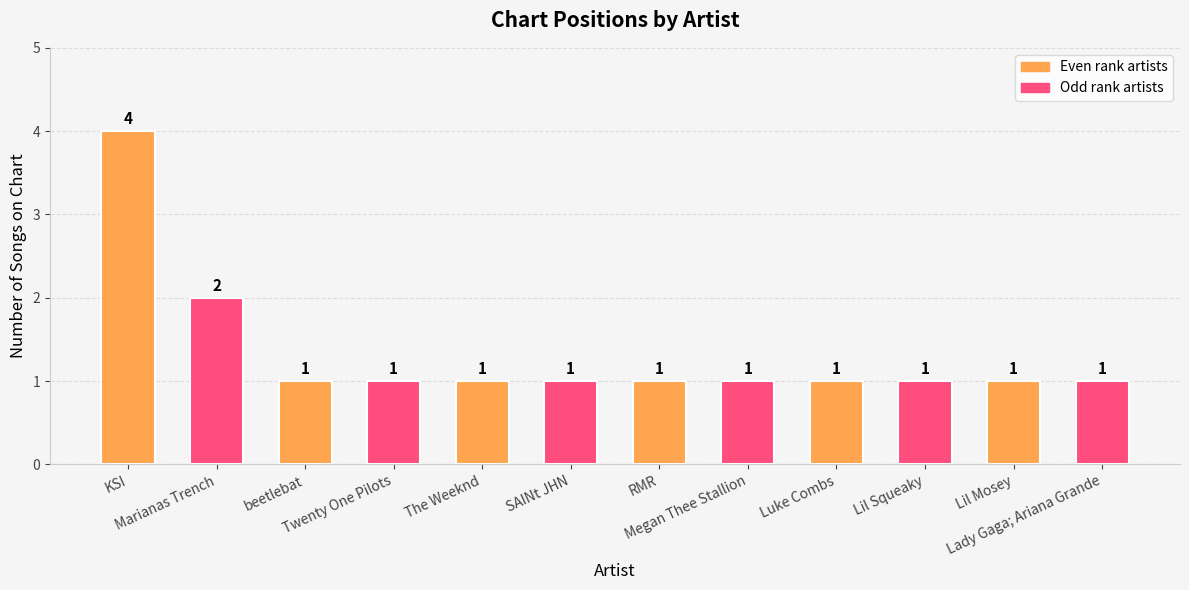

What is the label of the 3rd bar from the left?

beetlebat